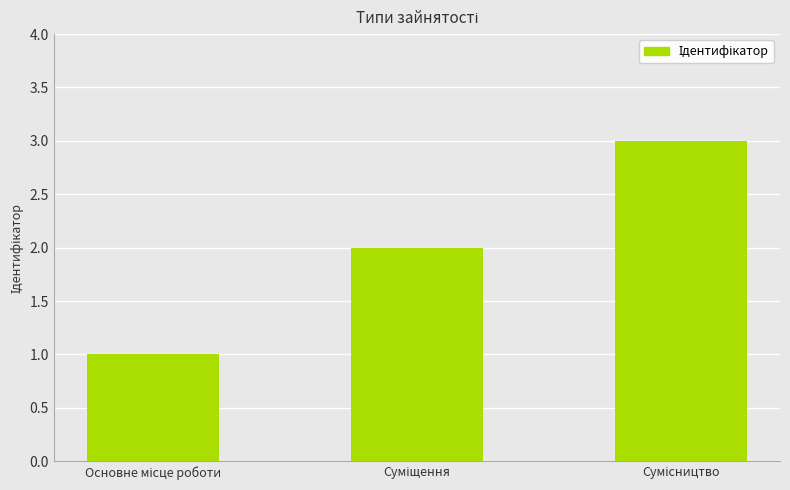

What is the sum of all values?

6